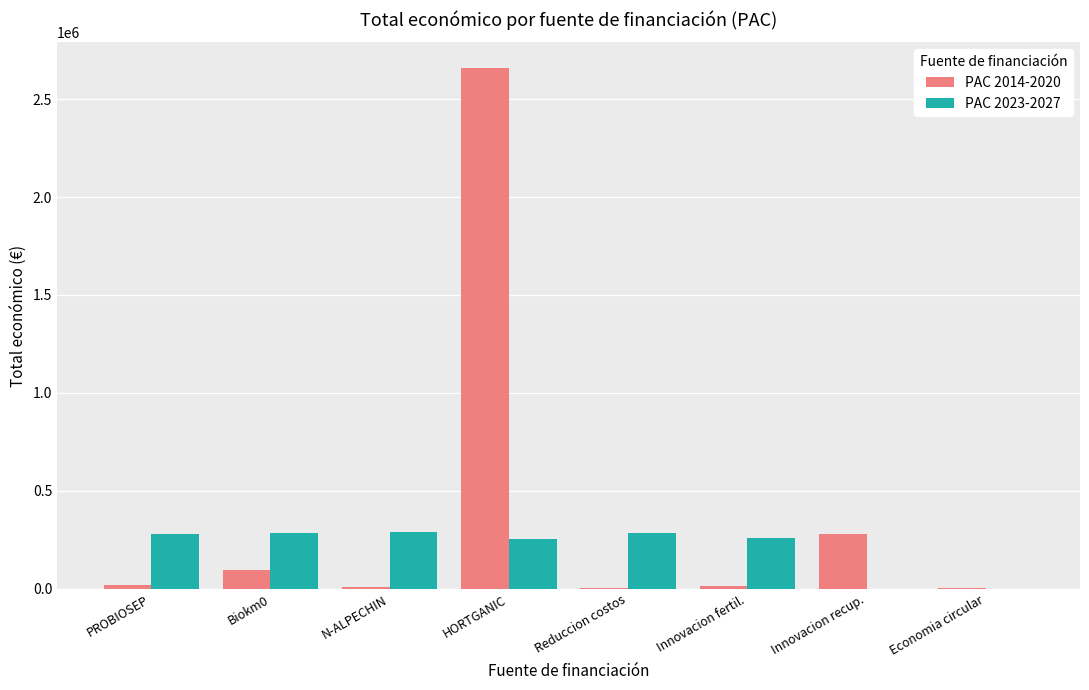

At which category is the sum across all series the highest?

HORTGANIC